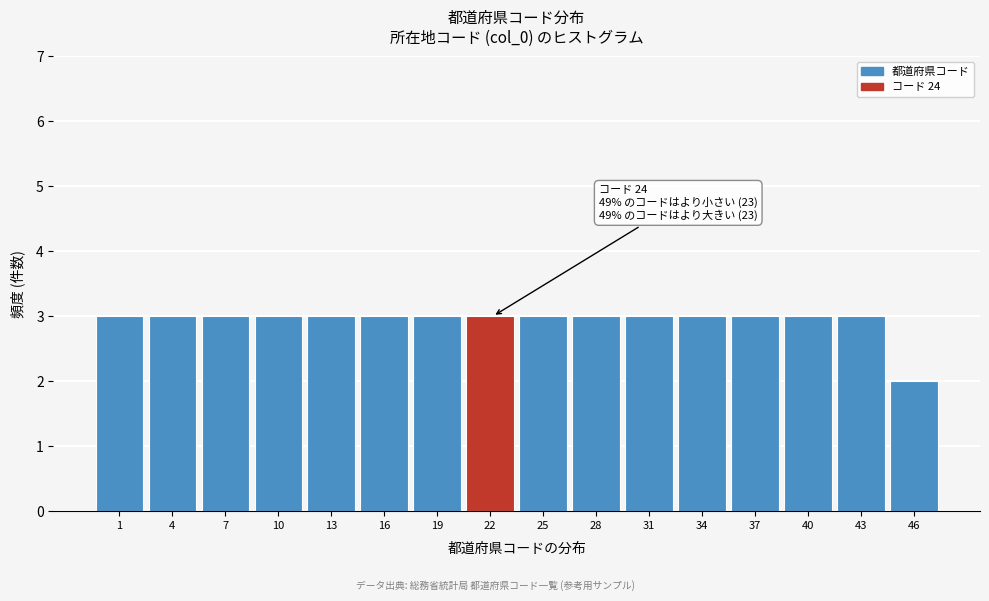

Reading left to right, what are all the values shown in this chart?

3	3	3	3	3	3	3	3	3	3	3	3	3	3	3	2